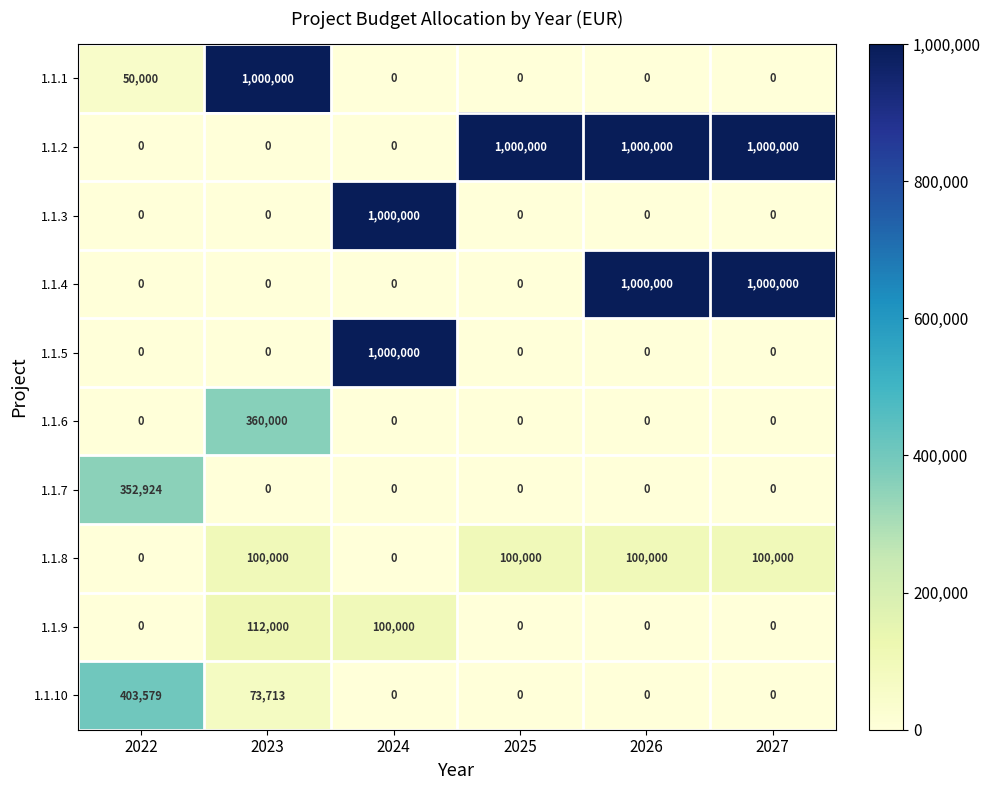

How many data points in 1.1.8 are less than 100000?

2